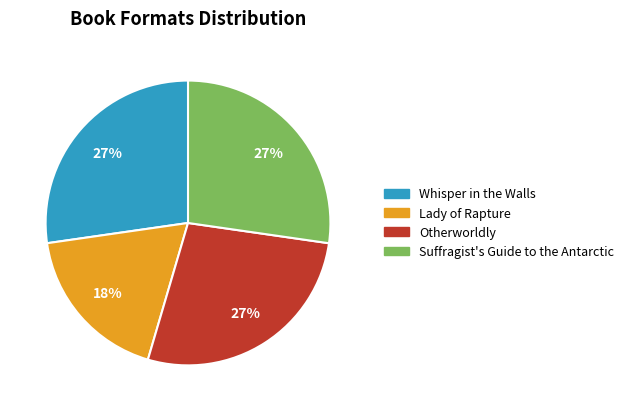

Which slice is the smallest?

Lady of Rapture